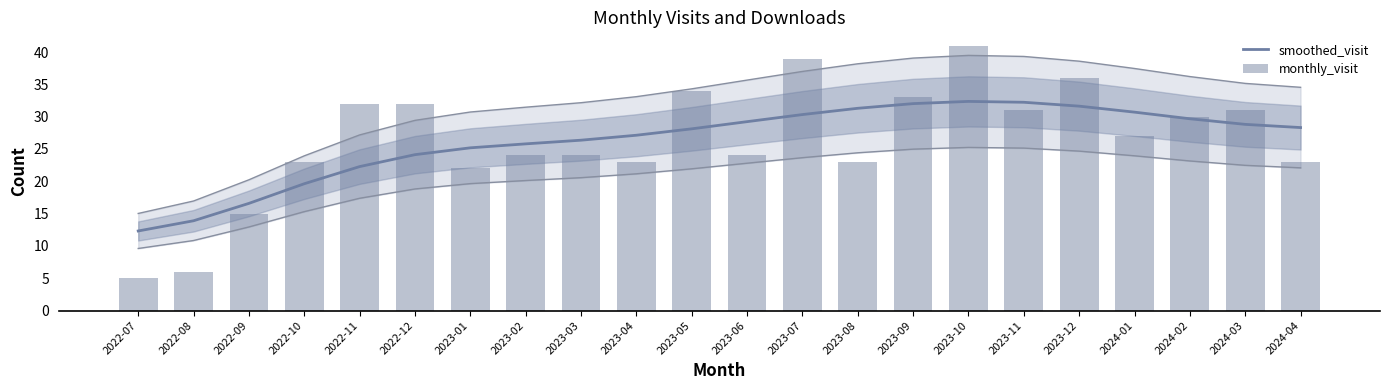

Reading right to left, what are all the values shown in this chart?

smoothed_visit: 2024-04=28.3	2024-03=28.8	2024-02=29.7	2024-01=30.7	2023-12=31.6	2023-11=32.2	2023-10=32.4	2023-09=32.0	2023-08=31.3	2023-07=30.3	2023-06=29.2	2023-05=28.1	2023-04=27.1	2023-03=26.4	2023-02=25.8	2023-01=25.2	2022-12=24.1	2022-11=22.3	2022-10=19.6	2022-09=16.6	2022-08=13.9	2022-07=12.3
monthly_visit: 2024-04=23.0	2024-03=31.0	2024-02=30.0	2024-01=27.0	2023-12=36.0	2023-11=31.0	2023-10=41.0	2023-09=33.0	2023-08=23.0	2023-07=39.0	2023-06=24.0	2023-05=34.0	2023-04=23.0	2023-03=24.0	2023-02=24.0	2023-01=22.0	2022-12=32.0	2022-11=32.0	2022-10=23.0	2022-09=15.0	2022-08=6.0	2022-07=5.0